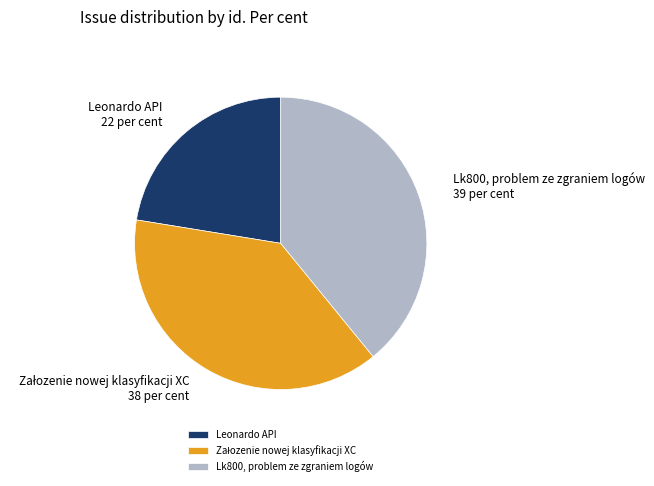

Count the number of slices in the pie.

3